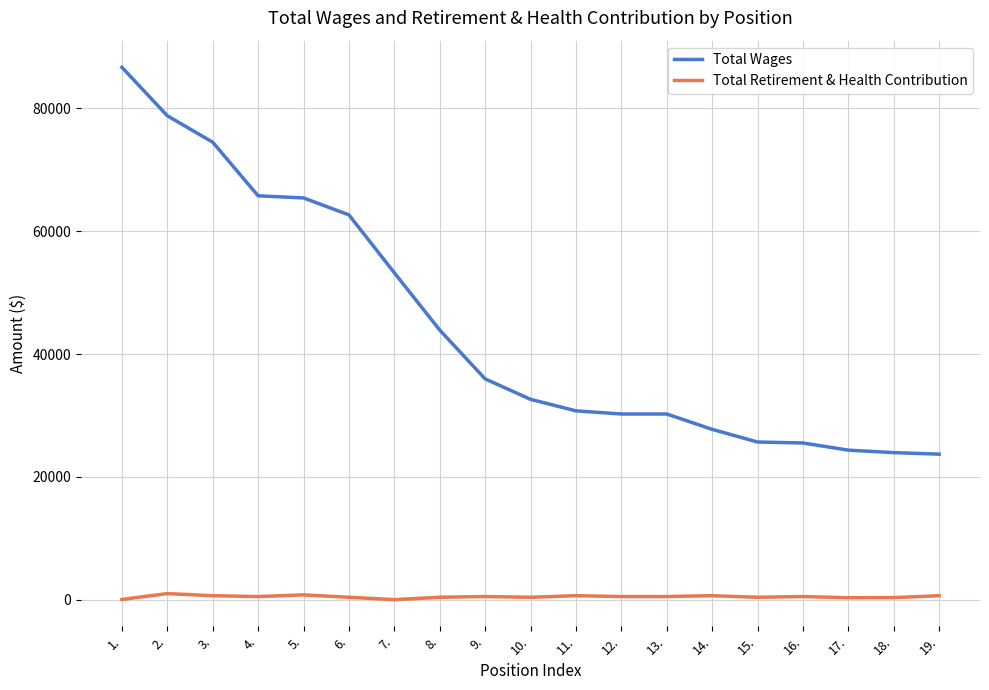

True or false: Total Retirement & Health Contribution and Total Wages cross at least once.

False